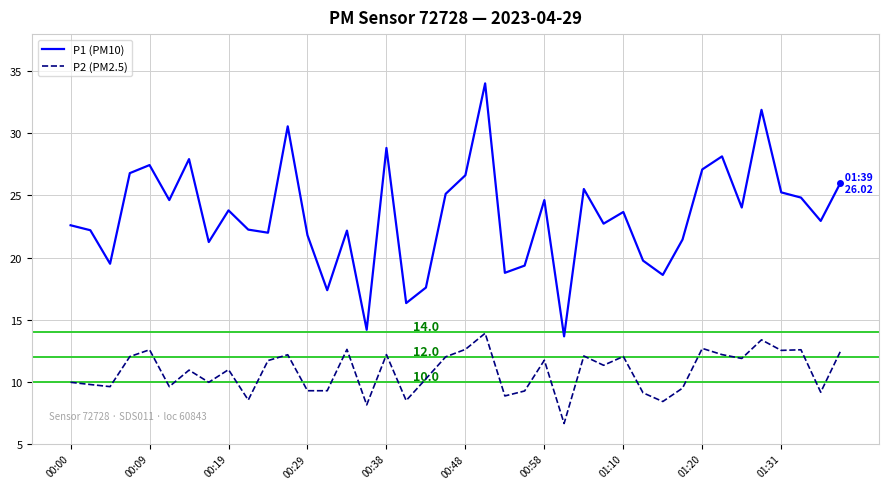

True or false: P1 (PM10) and P2 (PM2.5) cross at least once.

False